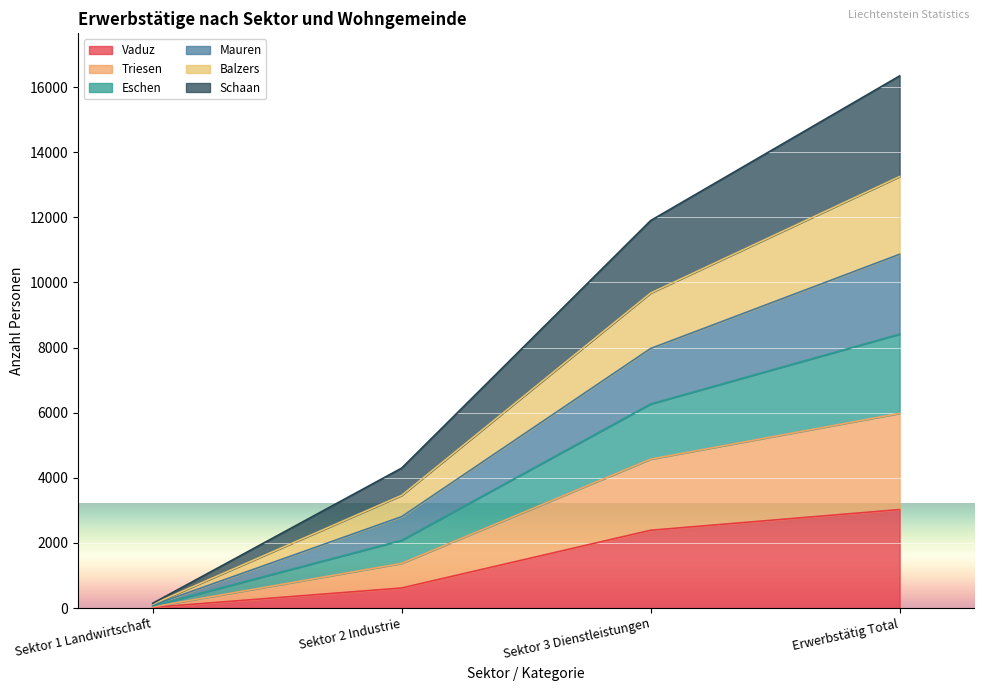

Is it true that Vaduz equals 1323 at Erwerbstätig Total?

False